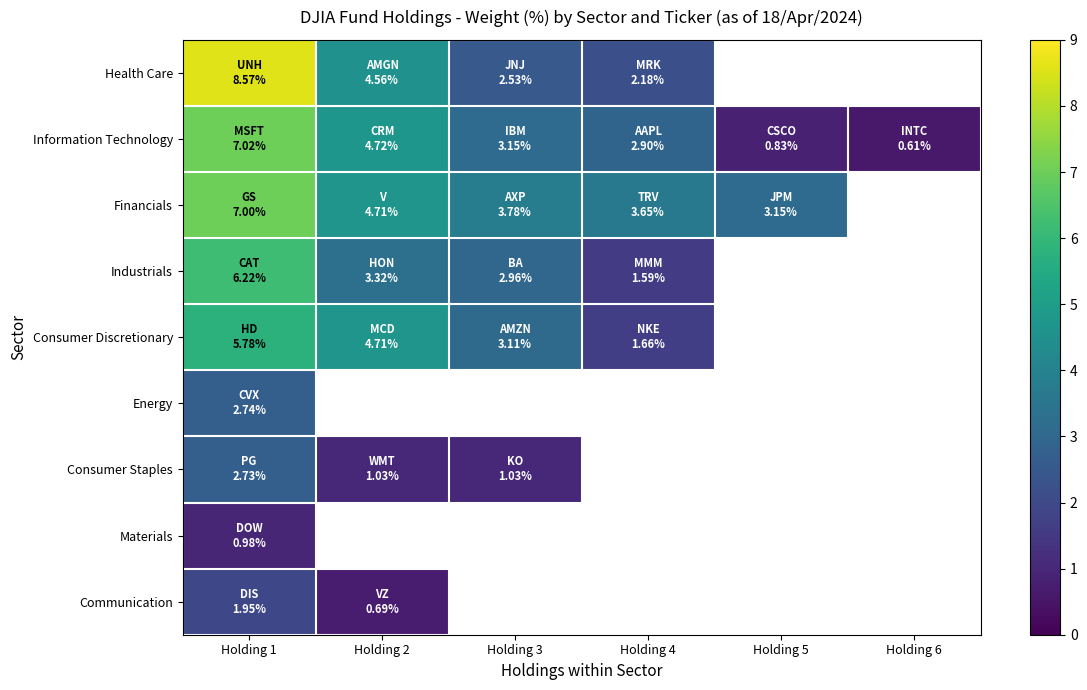

What is the sum of the Information Technology values at Holding 3 and Holding 4?

6.0